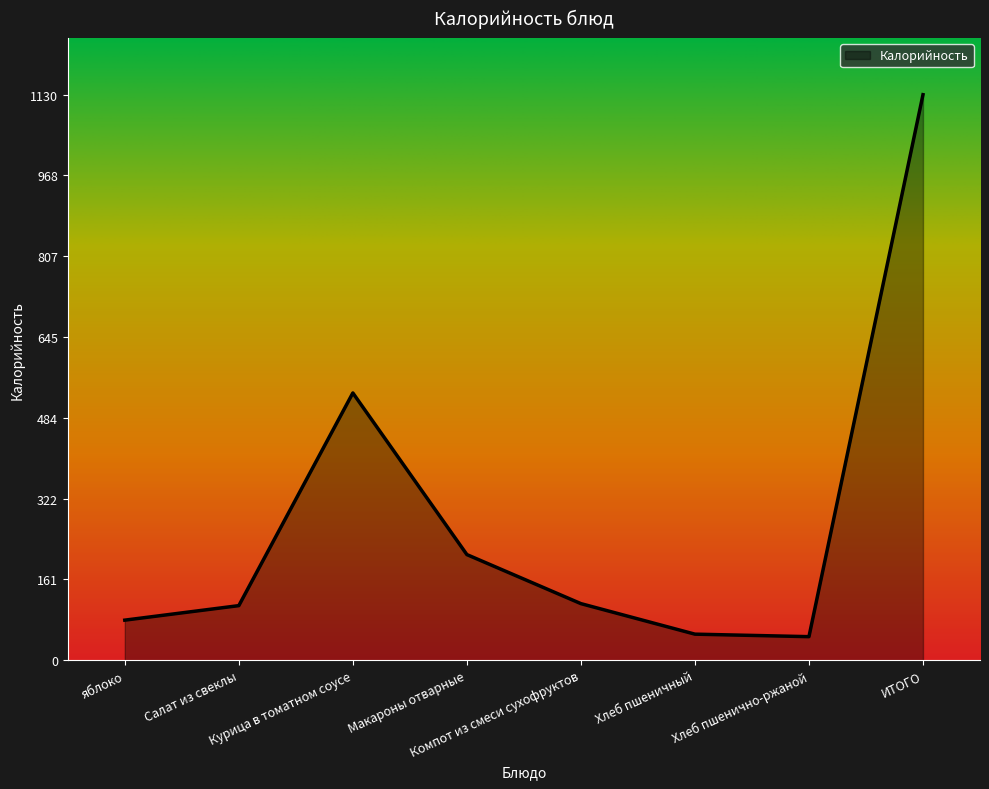

Which label corresponds to the largest value in the chart?

ИТОГО